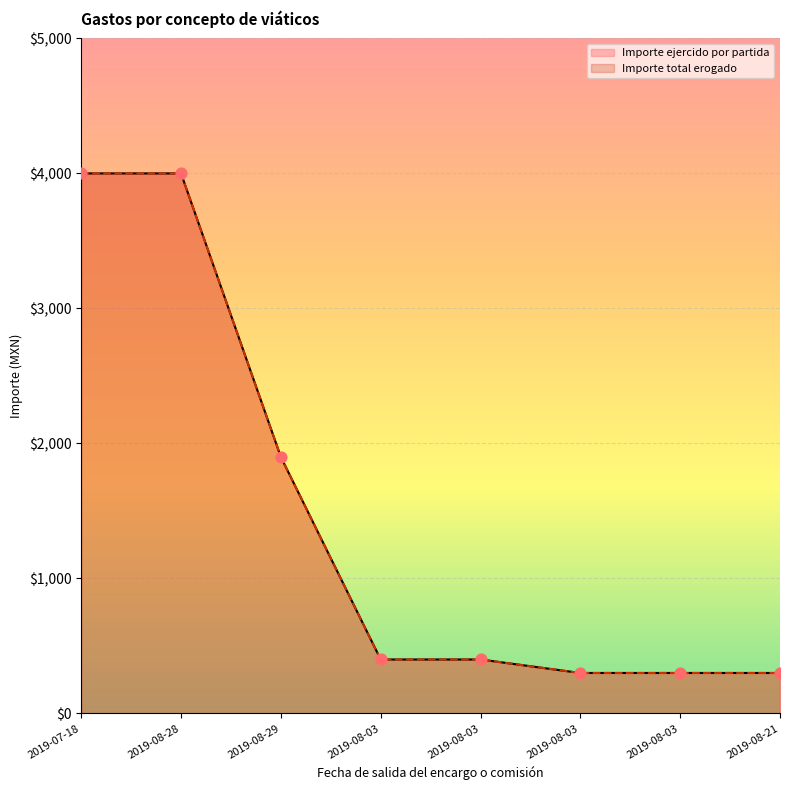

At how many categories does at least one series exceed 3113?

2